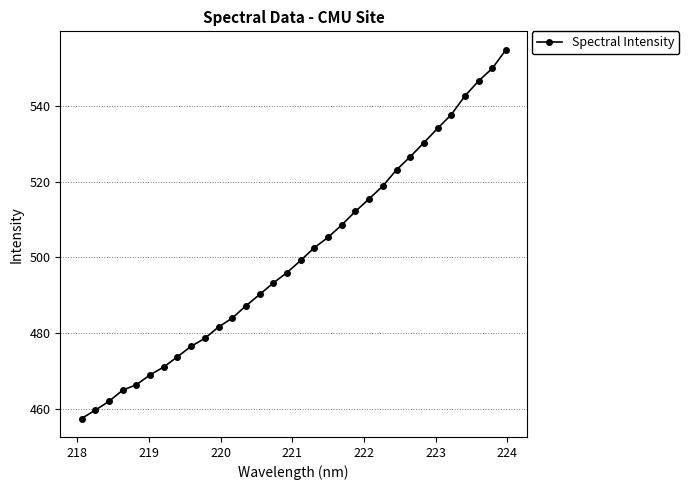

What is the value of the 14th point from the left?

490.2